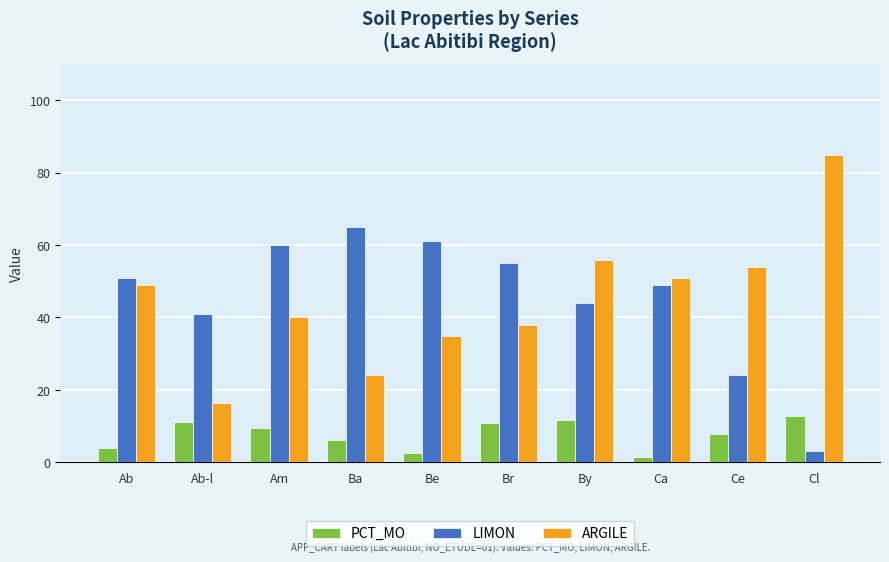

Rank the series at Ab from highest to lowest value.

LIMON, ARGILE, PCT_MO